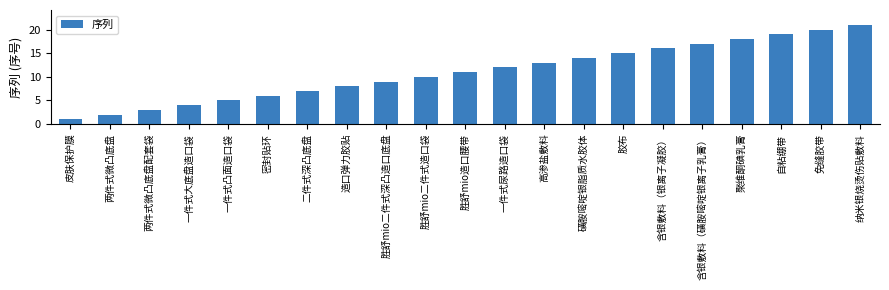

What is the minimum value shown in the chart?

1